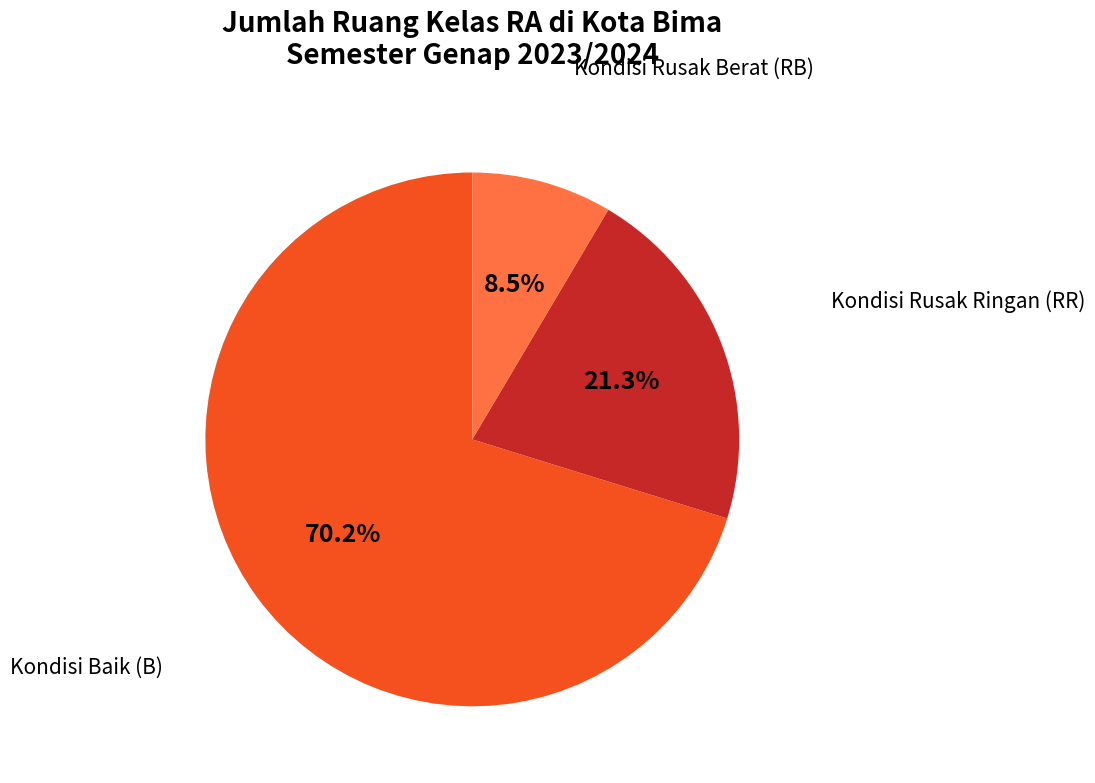

Is there a majority slice in this chart?

Yes